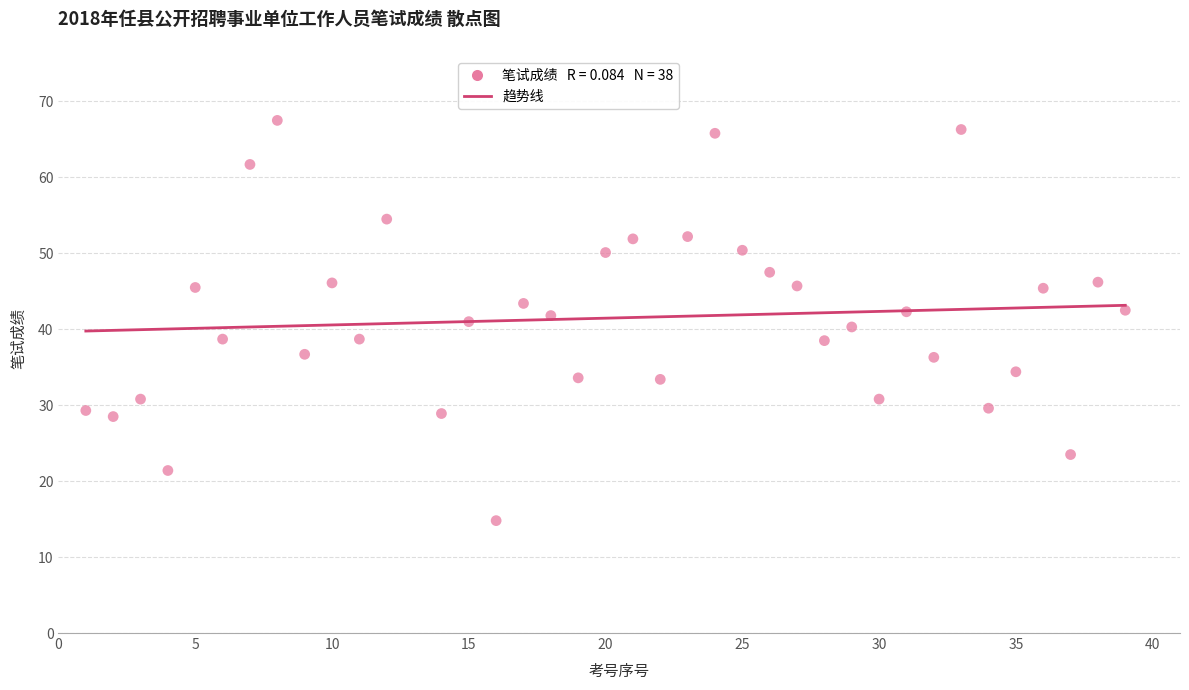

What is the range of Y values (max minus min)?

52.7